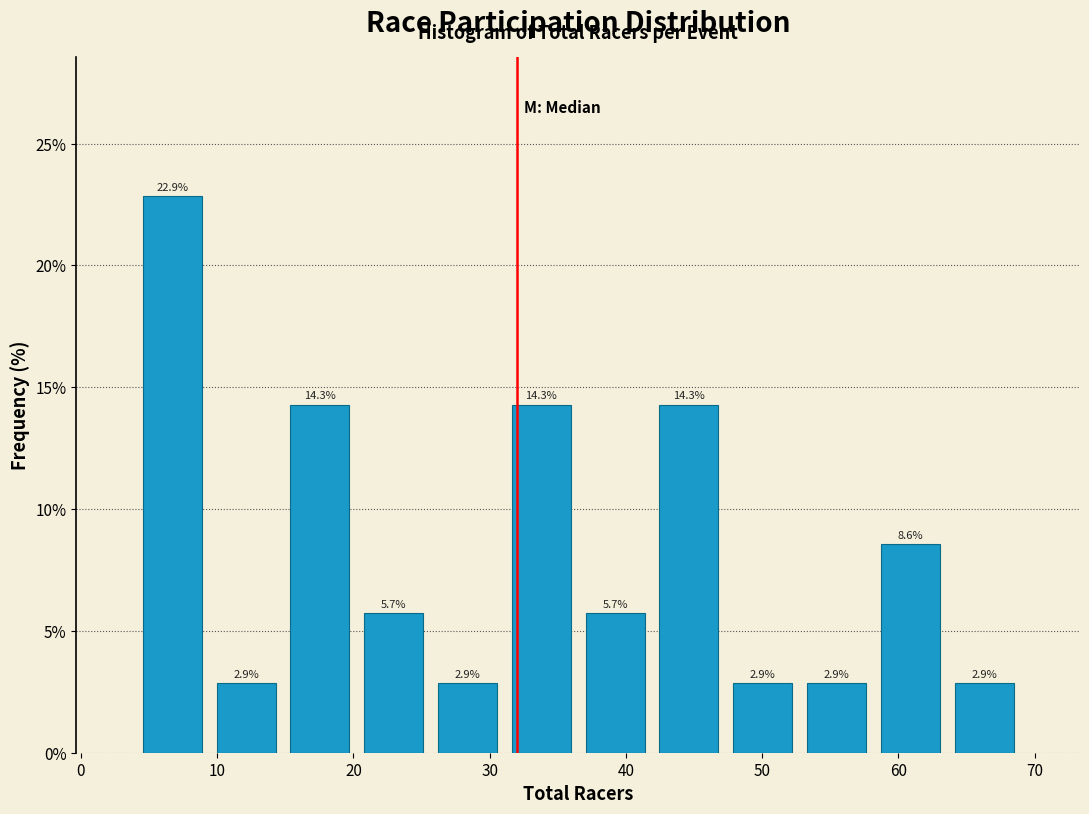

Reading left to right, list every bar in this chart as the range it spans on the x-axis followed by its height. The bar edges are not printed on the chart, so give them approximately, as read against the axis.

4 to 9: 22.9
9 to 15: 2.9
15 to 20: 14.3
20 to 26: 5.7
26 to 31: 2.9
31 to 37: 14.3
37 to 42: 5.7
42 to 47: 14.3
47 to 53: 2.9
53 to 58: 2.9
58 to 64: 8.6
64 to 69: 2.9